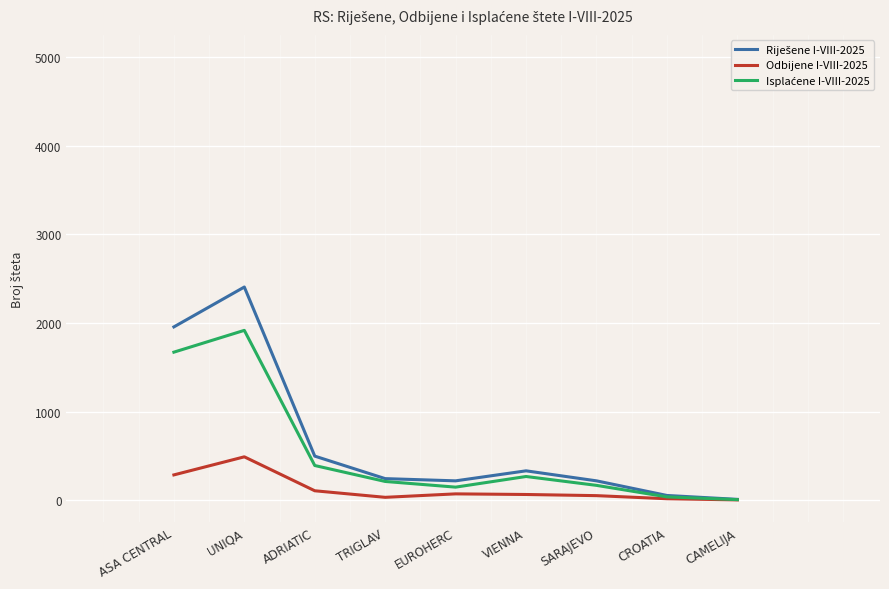

Is it true that Riješene I-VIII-2025 equals 1186 at ASA CENTRAL?

False